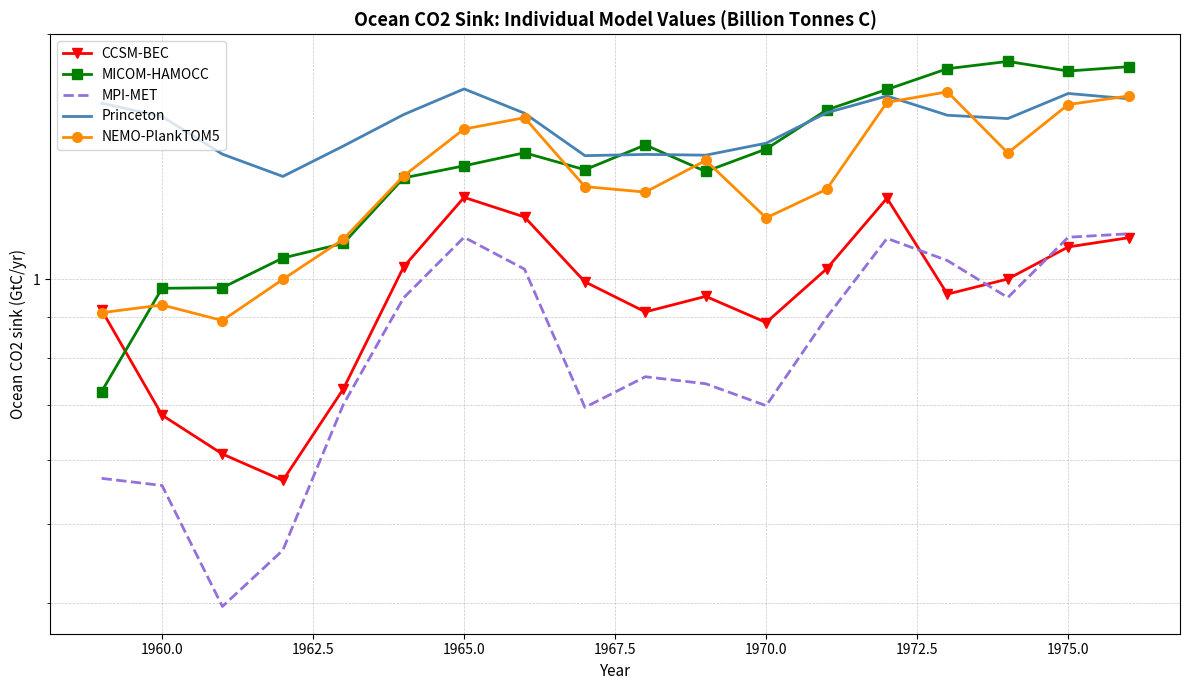

What is the average value of the Princeton series?

1.6